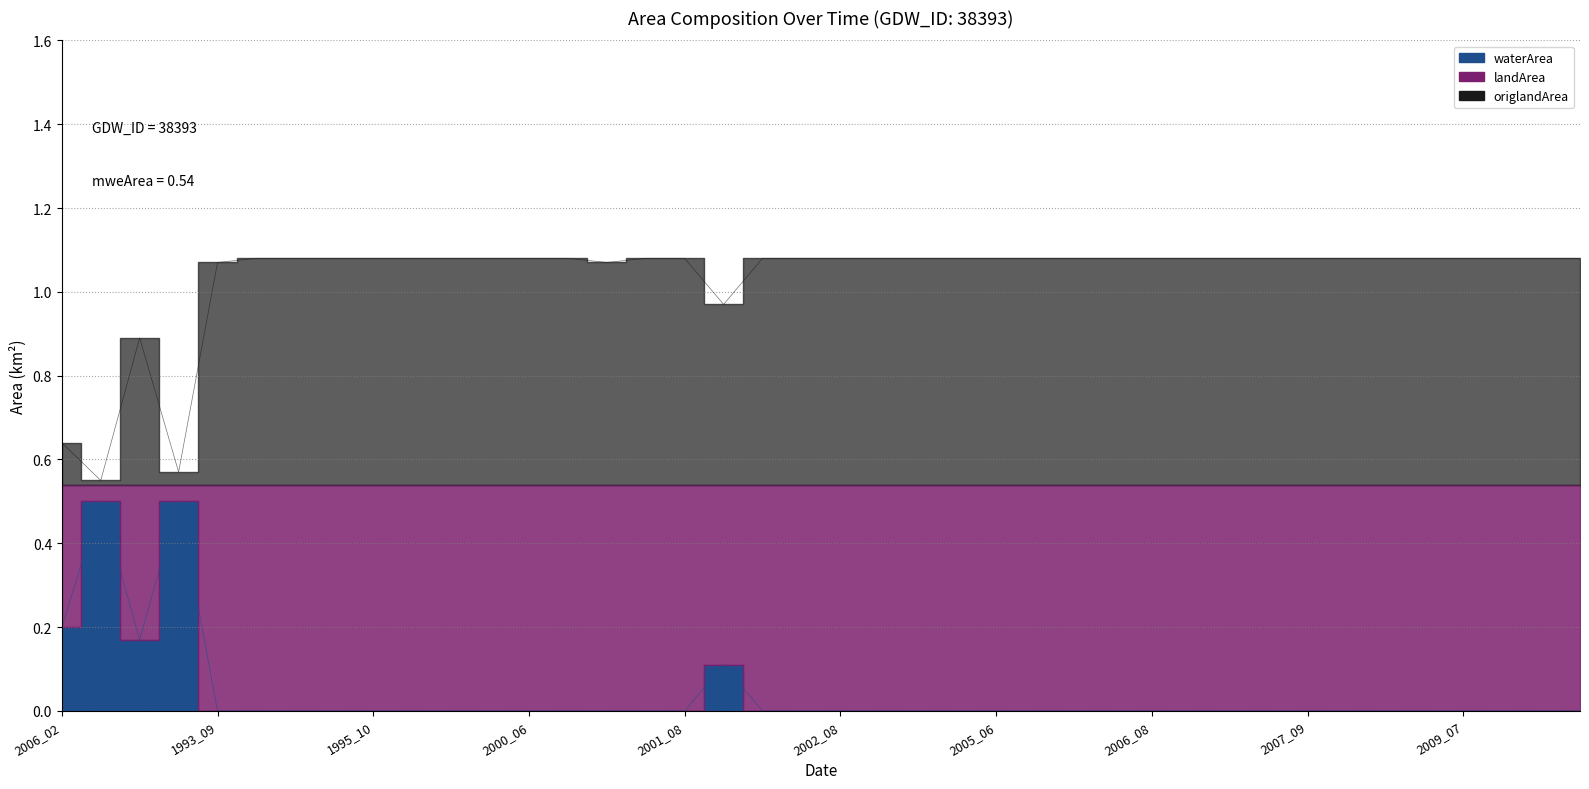

Where is origlandArea nearest to the value 0?

2015_02